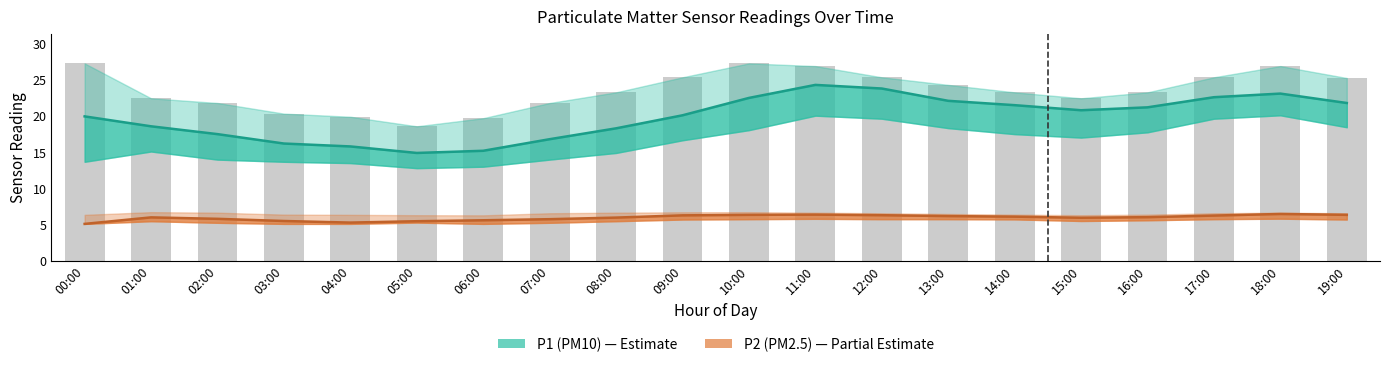

Rank the series by their maximum value, from highest to lowest.

P1_upper, P1, P2